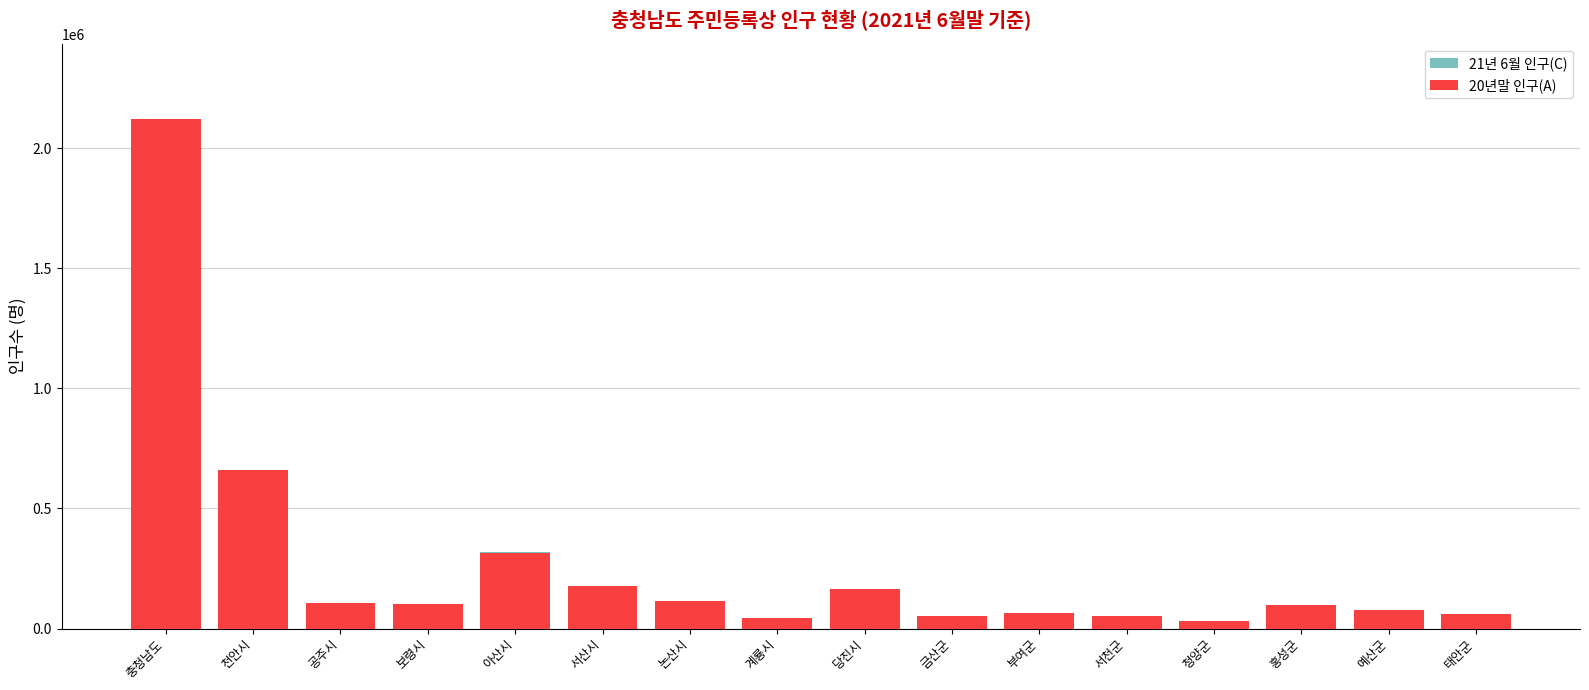

Which series has the largest range (max minus min)?

20년말 인구(A)